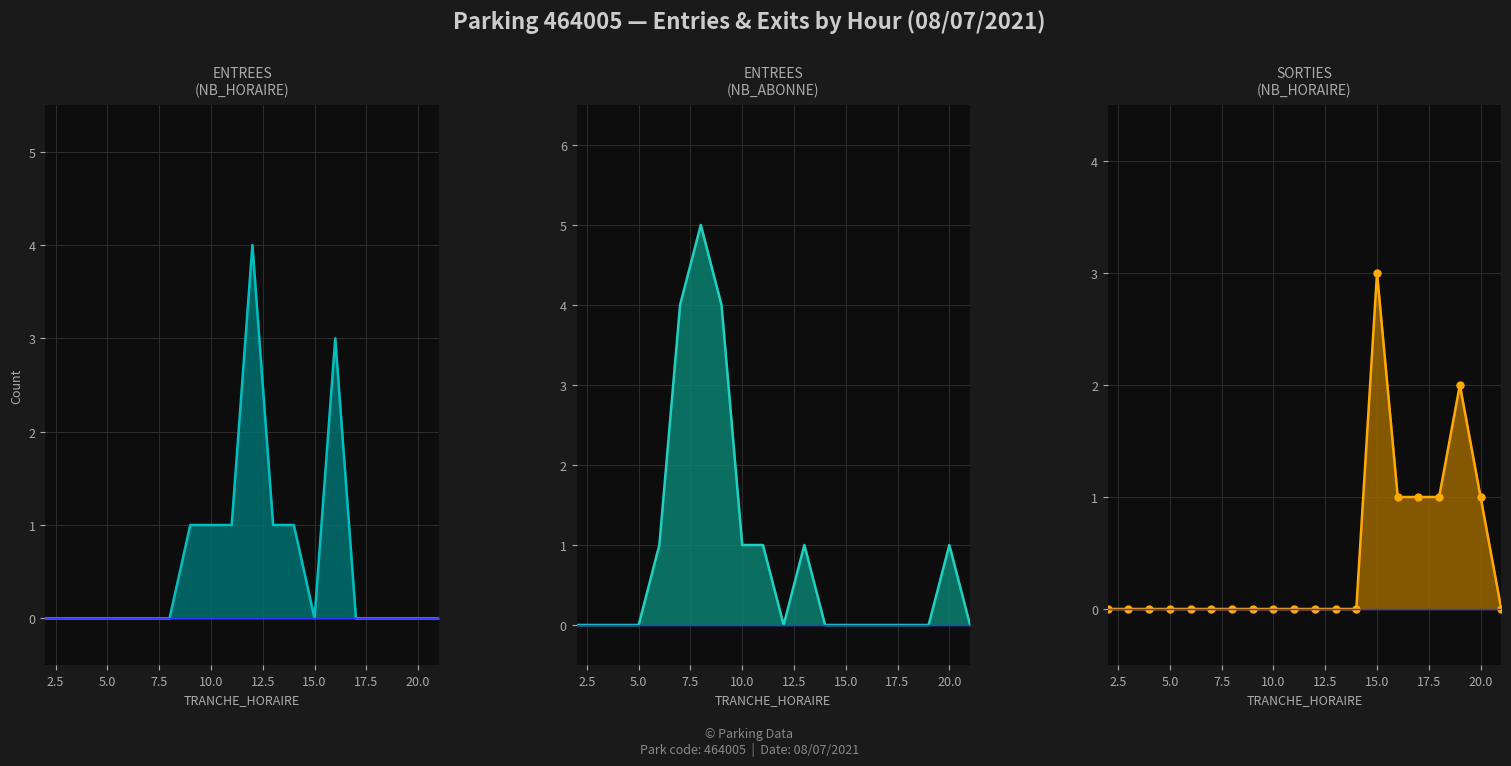

How many intersections are there between SORTIES NB_HORAIRE line and ENTREES NB_HORAIRE line?

3